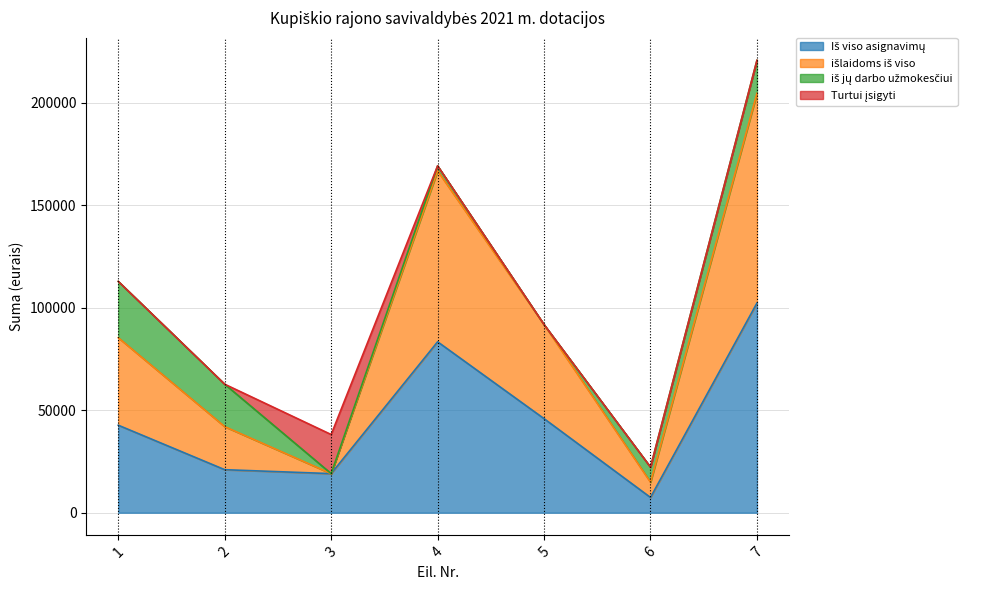

True or false: Iš viso asignavimų and išlaidoms iš viso cross at least once.

False